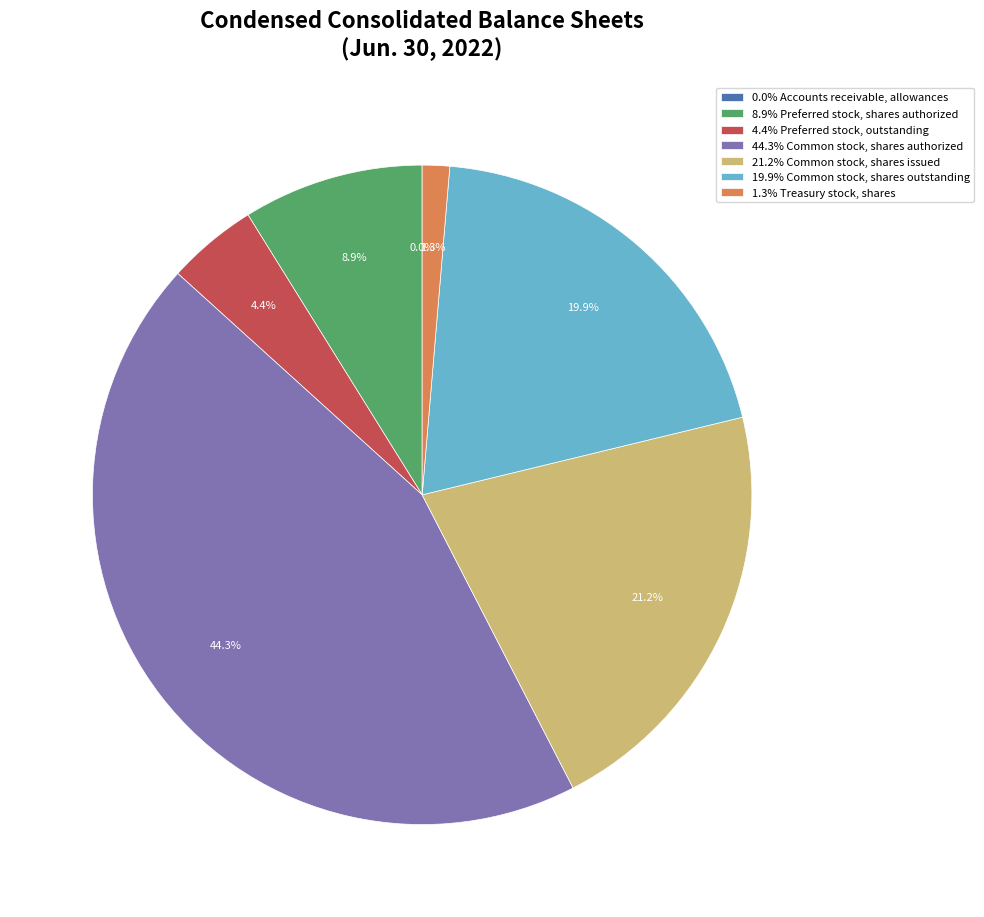

What is the largest slice in the pie chart?

44.3% Common stock, shares authorized